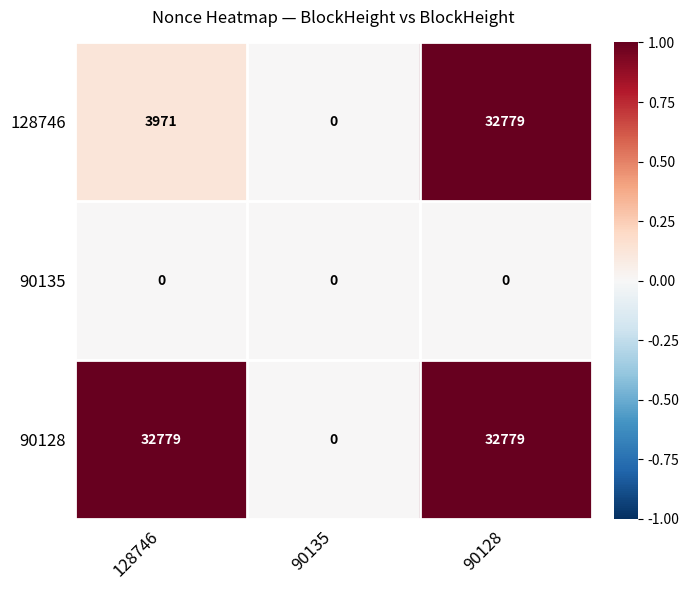

At which label is 90128 closest to 16389?

90135